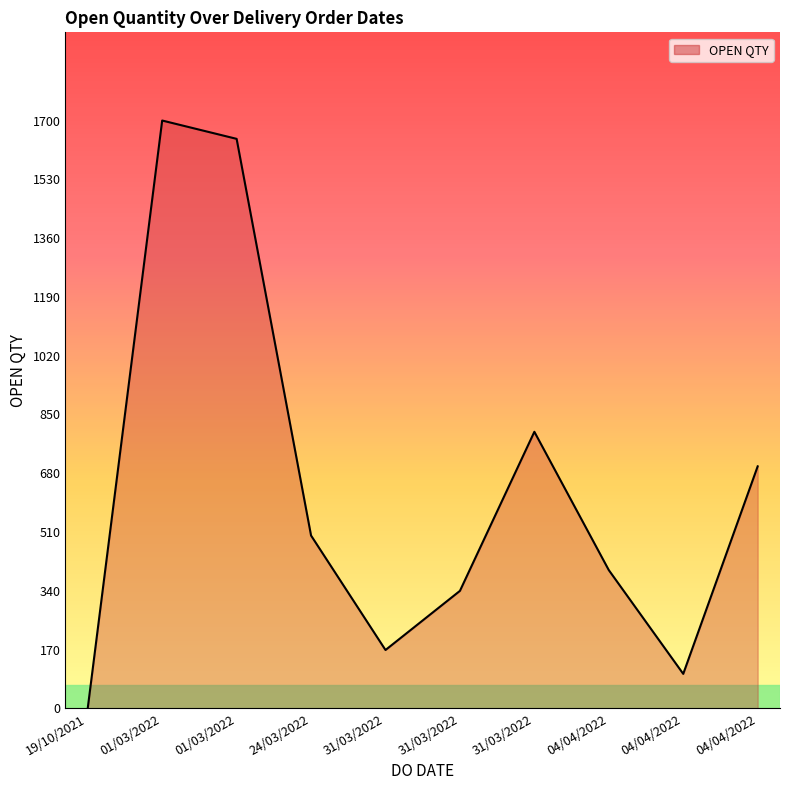

Does the chart display data point markers on the line(s)?

No